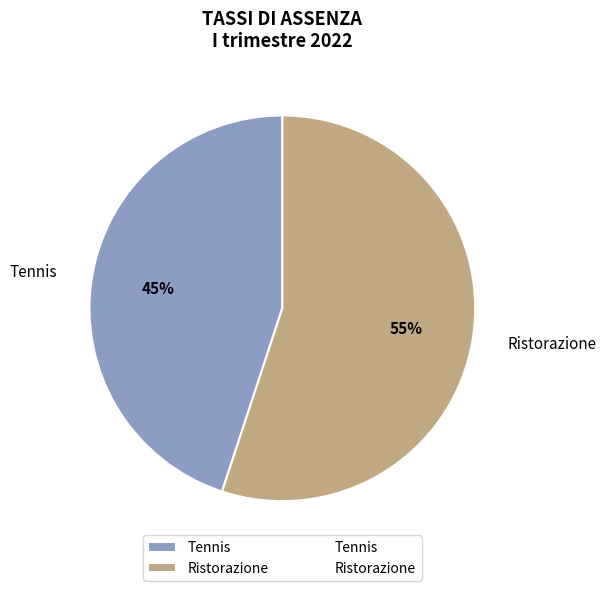

To the nearest percent, what percentage of the pie is Tennis?

45%